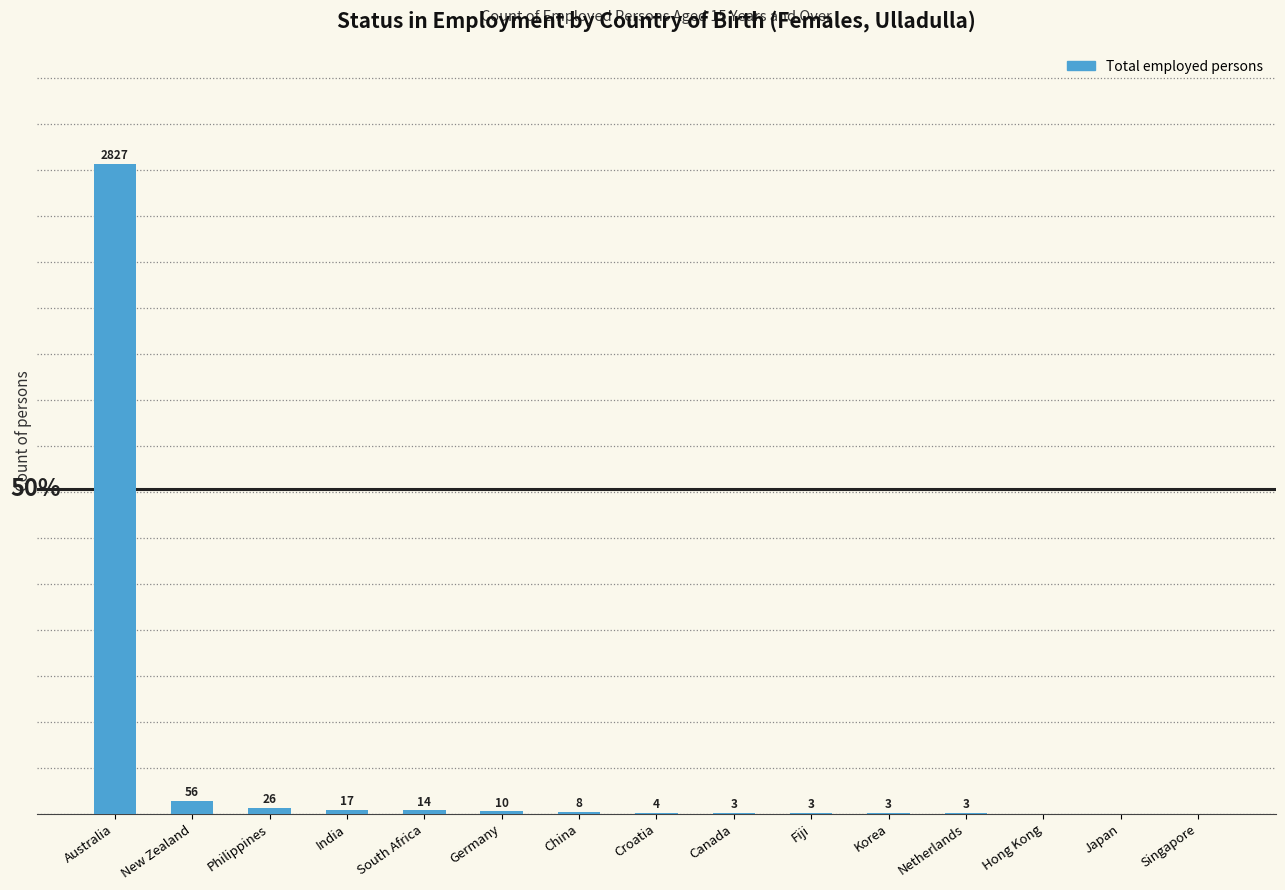

Which category has the highest value across all series?

Australia